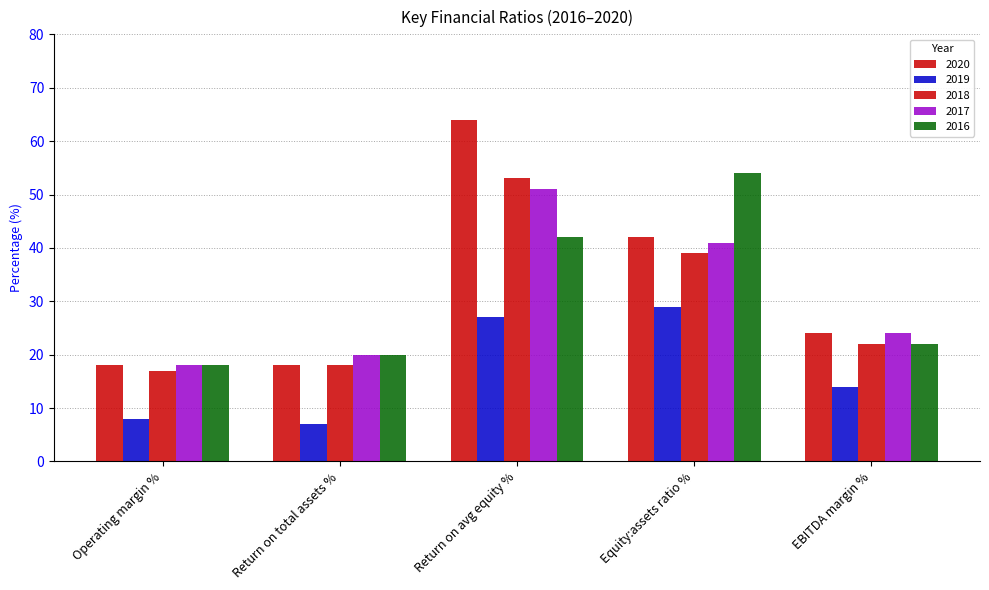

Which series has the largest range (max minus min)?

2020